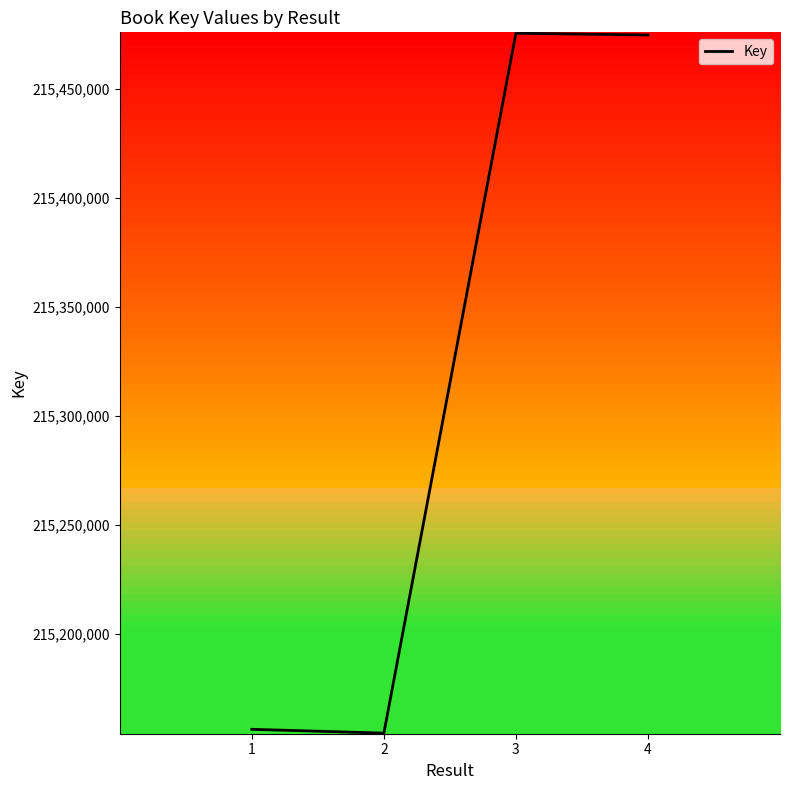

Does the chart display data point markers on the line(s)?

No